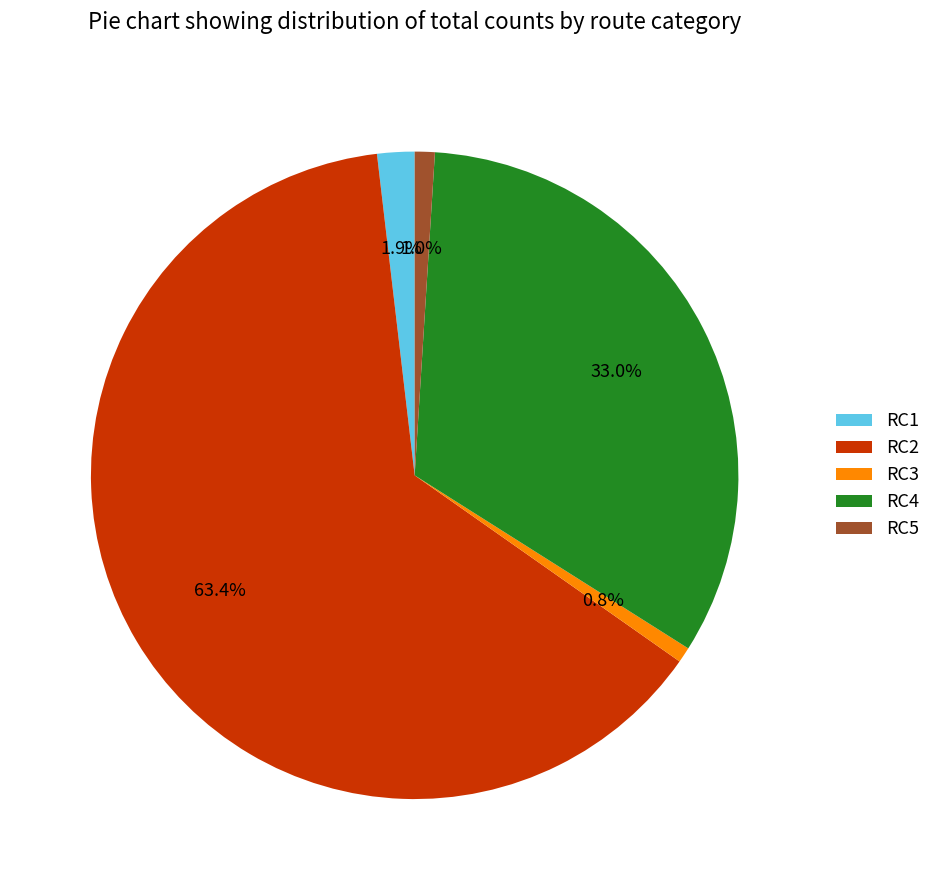

How much of the chart is everything except RC3?

99.2%